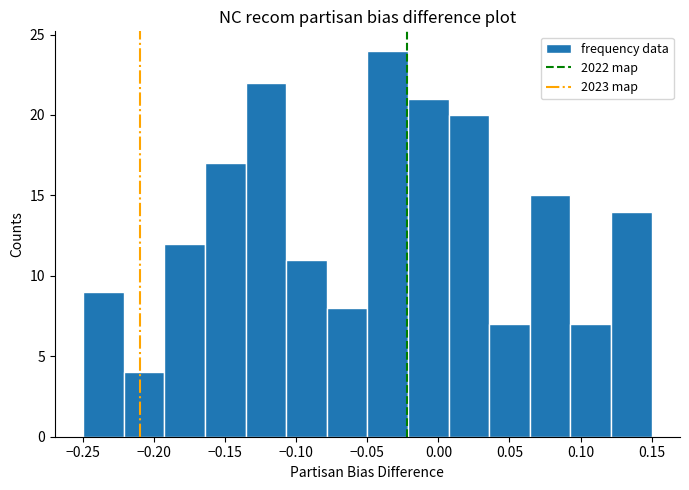

Over which range of the x-axis is the bar tallest?

-0.050 to -0.020